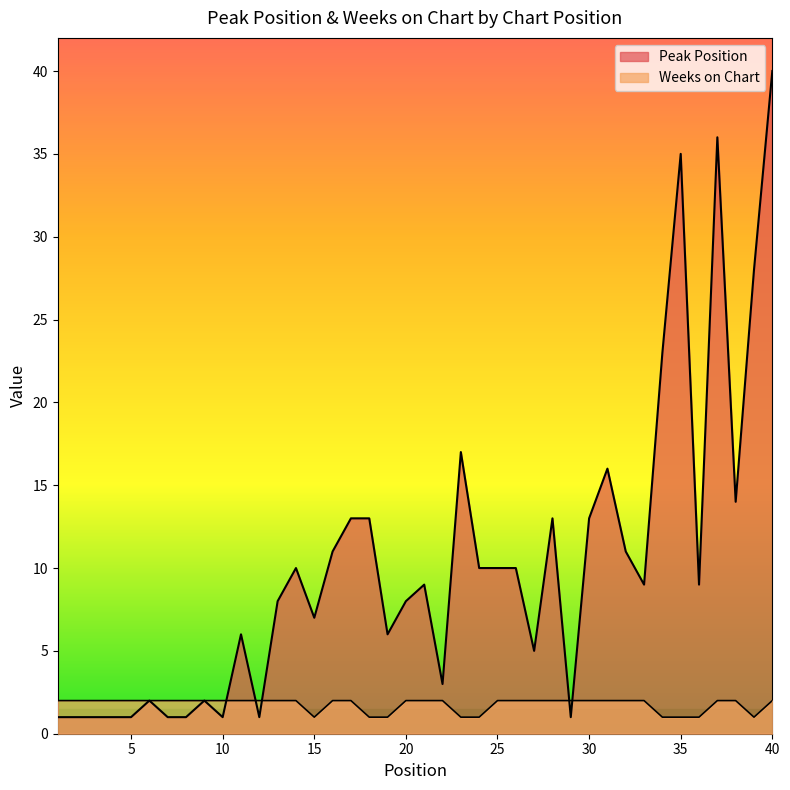

List the labels in order of Peak Position value, largest first.

40, 37, 35, 39, 34, 23, 31, 38, 17, 18, 28, 30, 16, 32, 14, 24, 25, 26, 21, 33, 36, 13, 20, 15, 11, 19, 27, 22, 6, 9, 1, 2, 3, 4, 5, 7, 8, 10, 12, 29